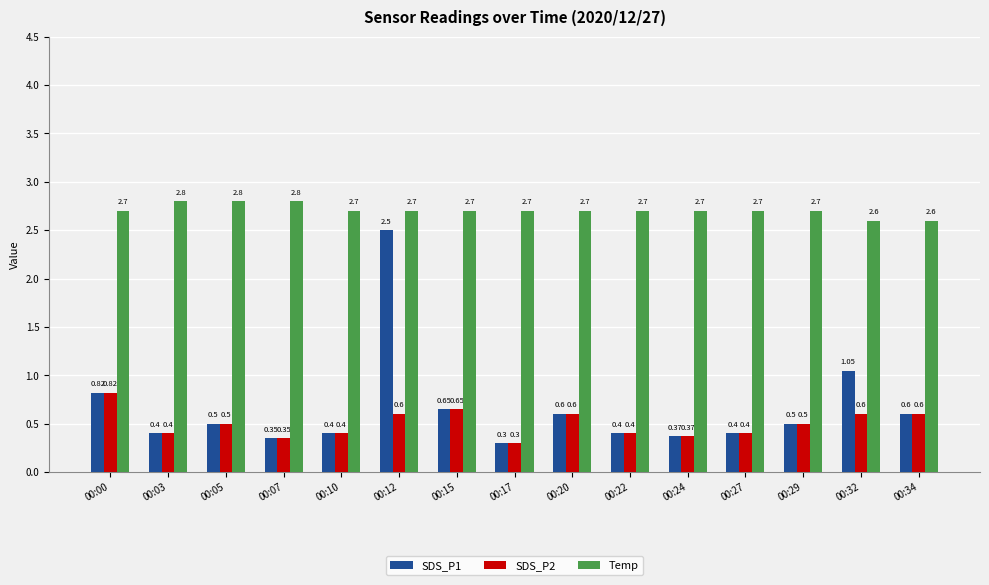

Count the SDS_P2 values in the range 0 to 1.

15